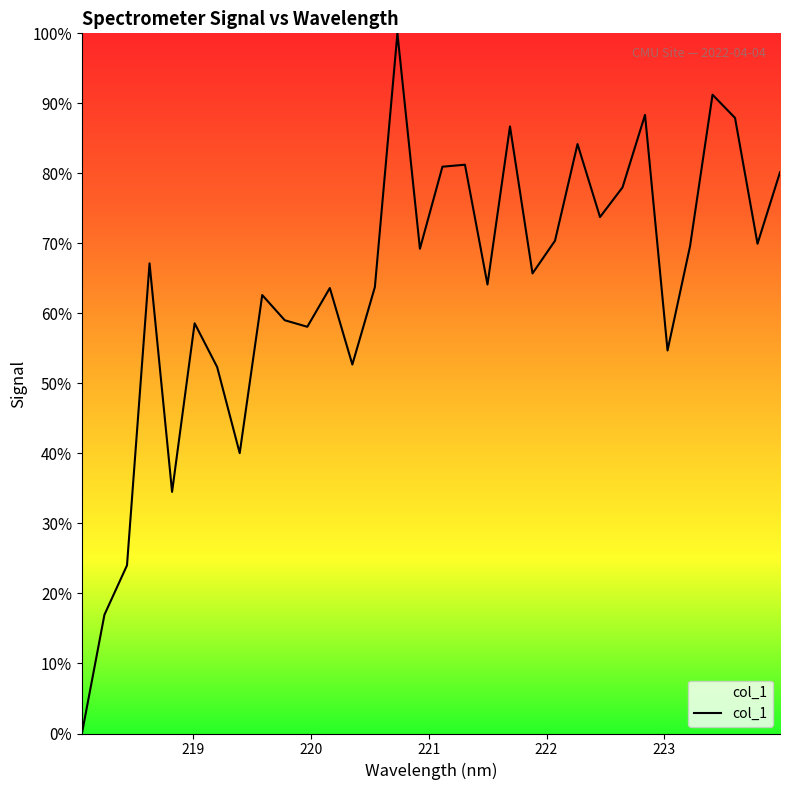

What is the greatest value displayed?

100.0